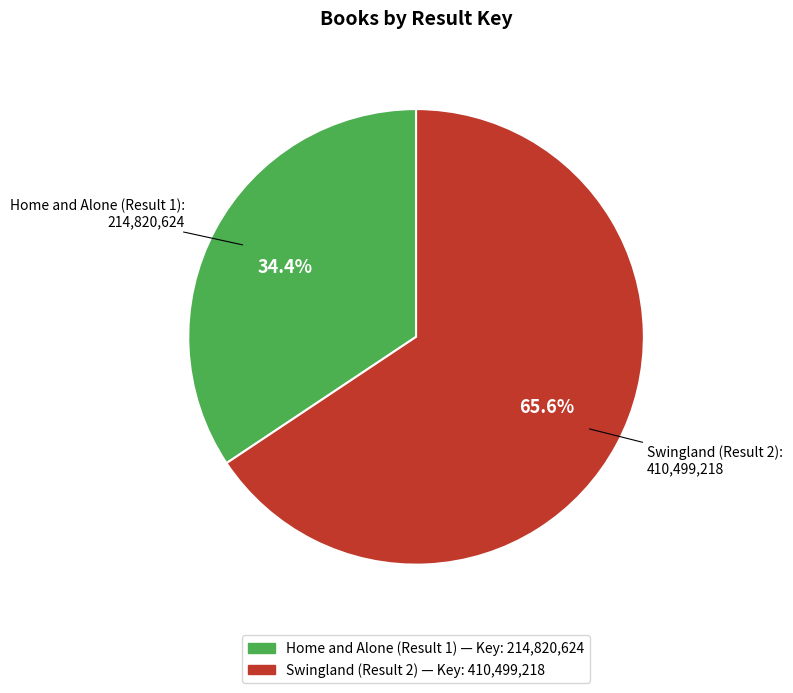

How many slices are in this pie chart?

2